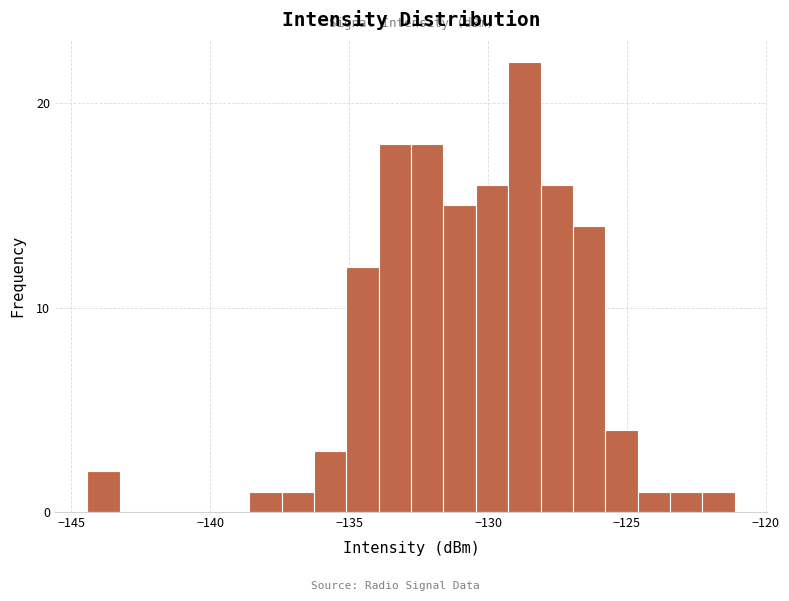

Around what value on the x-axis is the tallest bar? Give the approximate position of its centre, as read against the axis.

-128.5